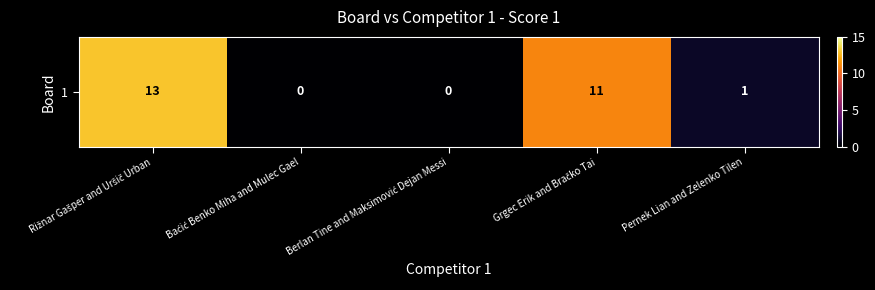

Reading left to right, extract all data points from this chart.

13	0	0	11	1